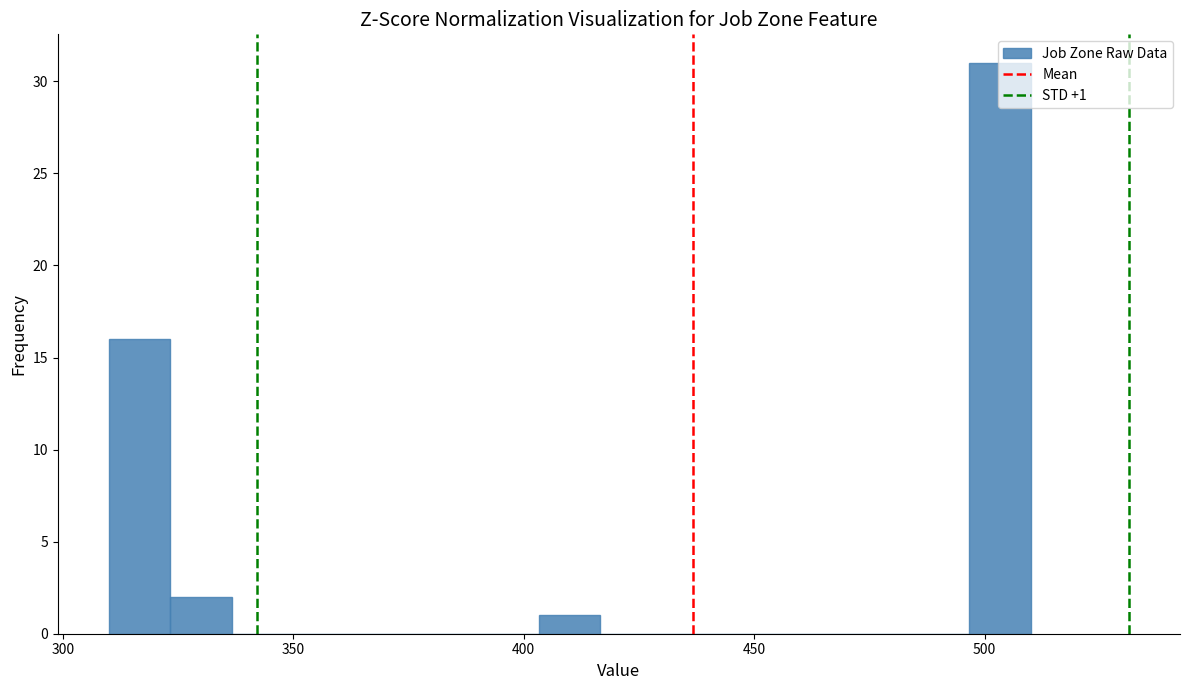

Around what value on the x-axis is the tallest bar? Give the approximate position of its centre, as read against the axis.

505